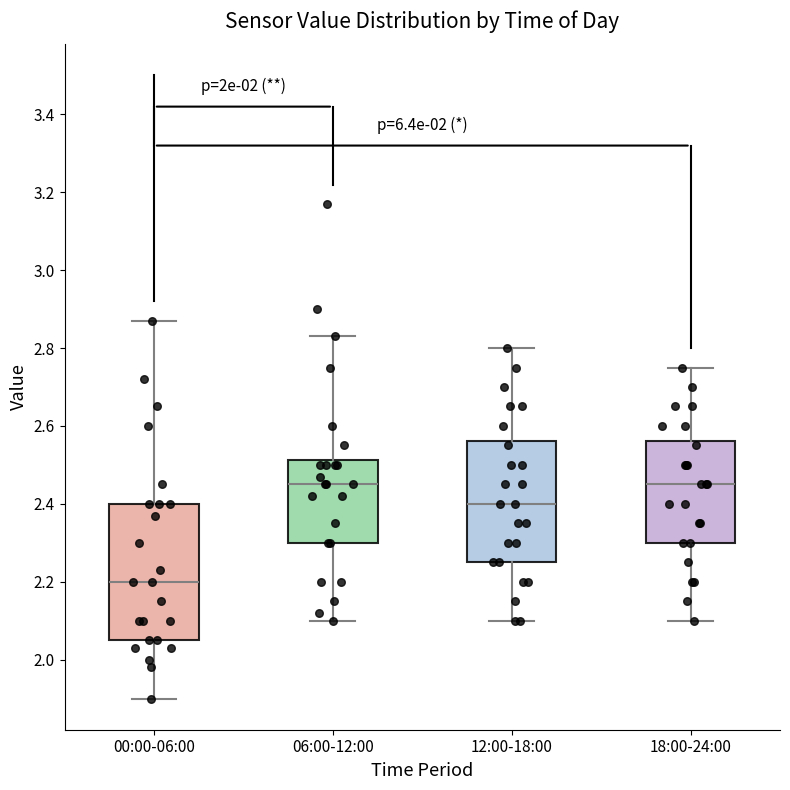

Reading left to right, read every box against the y-axis: the position of its median line, the range the box covers, and the ends of its whiskers. The values are not printed on the chart, so give them approximately, as read against the axis.

00:00-06:00: median 2.20, box 2.06 to 2.40, whiskers 1.90 to 2.88
06:00-12:00: median 2.46, box 2.30 to 2.52, whiskers 2.10 to 2.84
12:00-18:00: median 2.40, box 2.26 to 2.56, whiskers 2.10 to 2.80
18:00-24:00: median 2.46, box 2.30 to 2.56, whiskers 2.10 to 2.76